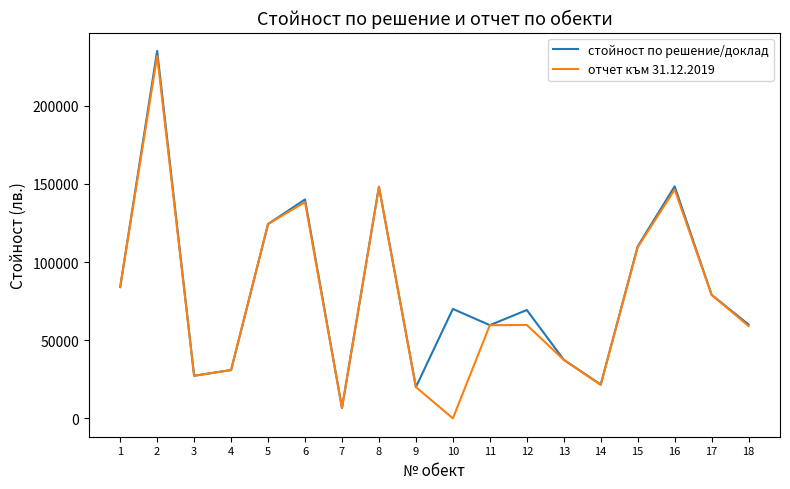

What is the difference between the highest and lowest values at 12?

9561